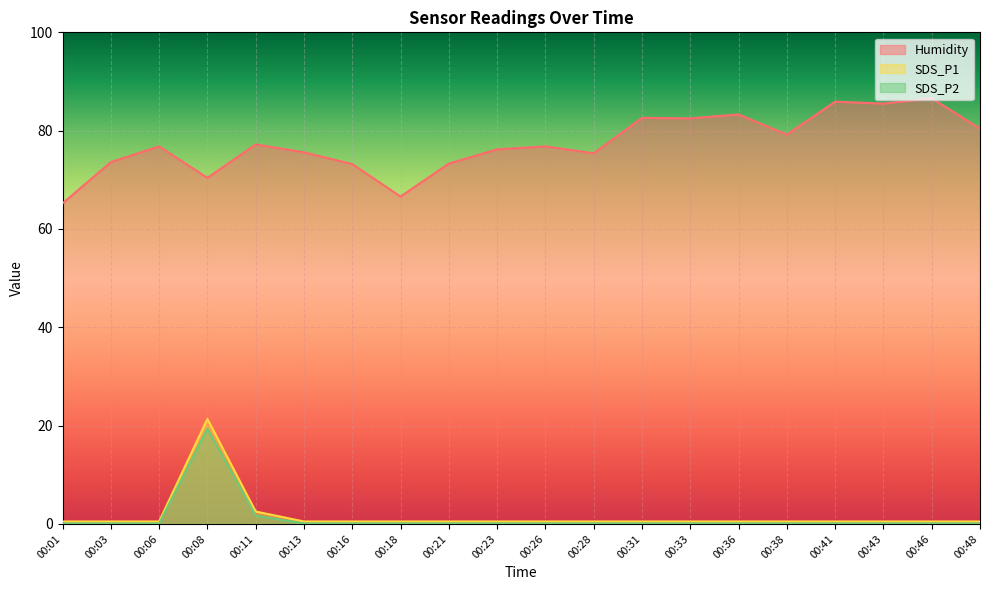

At how many categories does at least one series exceed 44?

20